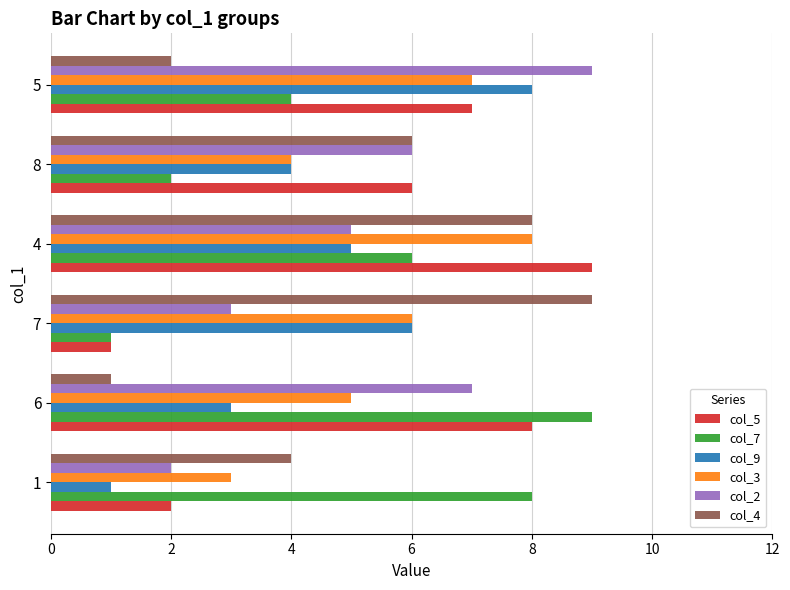

The col_2 series shows 1 at 4. True or false?

False